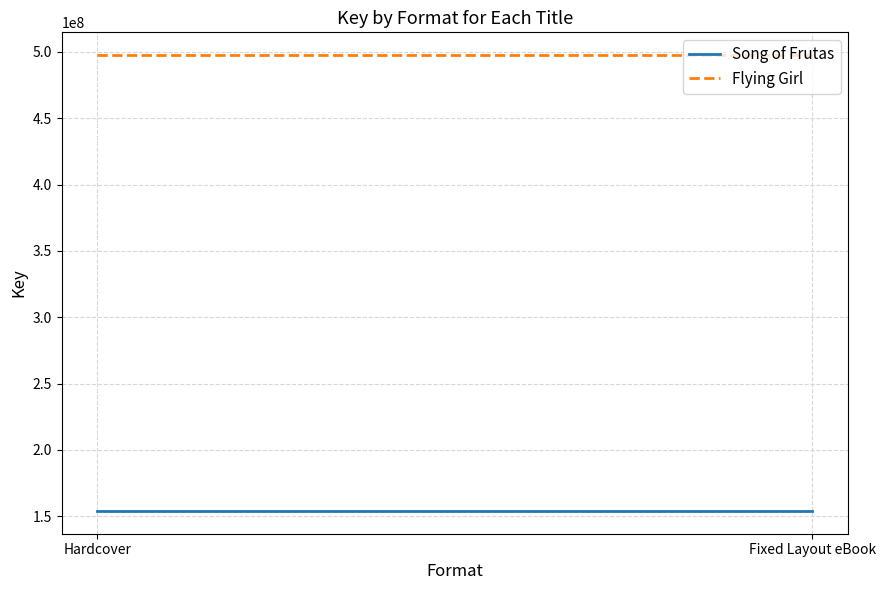

Is it true that Song of Frutas equals 56366061 at Hardcover?

False